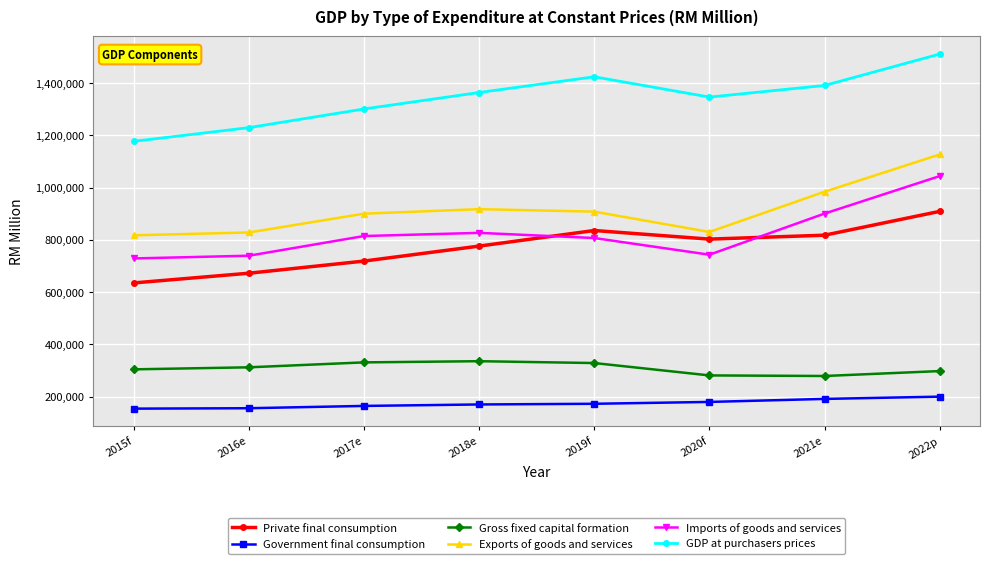

Which category has the lowest value in the GDP at purchasers prices series?

2015f